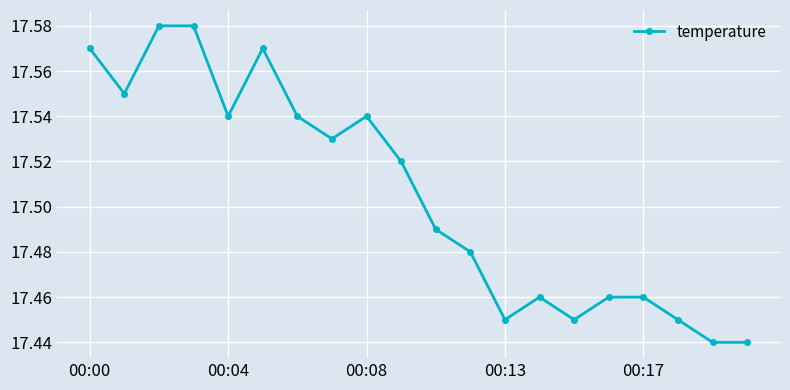

Count the values in the range 17 to 18.

20